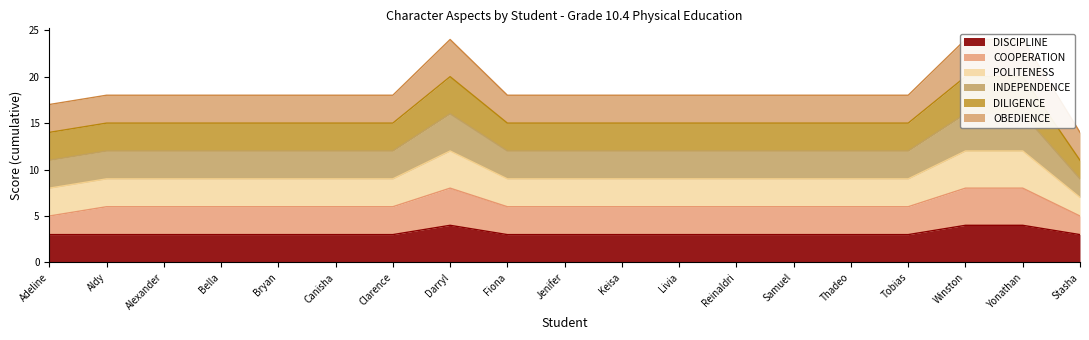

Is it true that DISCIPLINE equals 4 at Tobias?

False